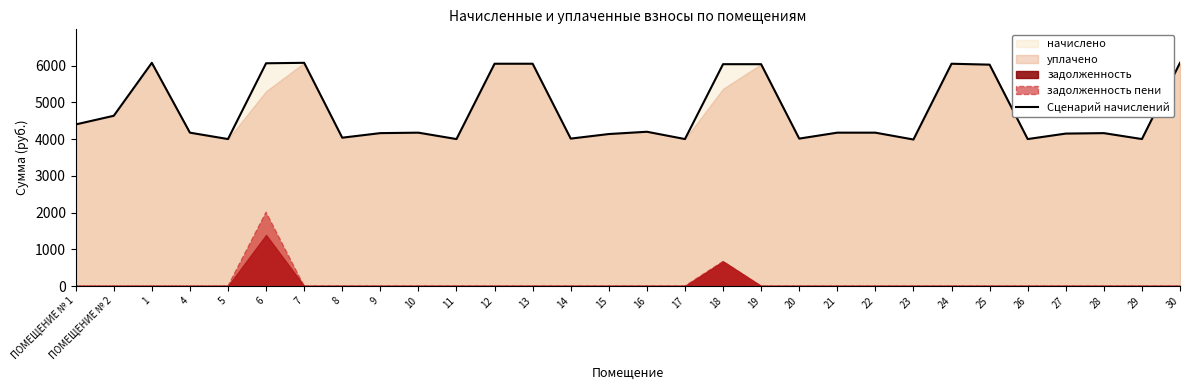

Does the chart have visible grid lines?

No